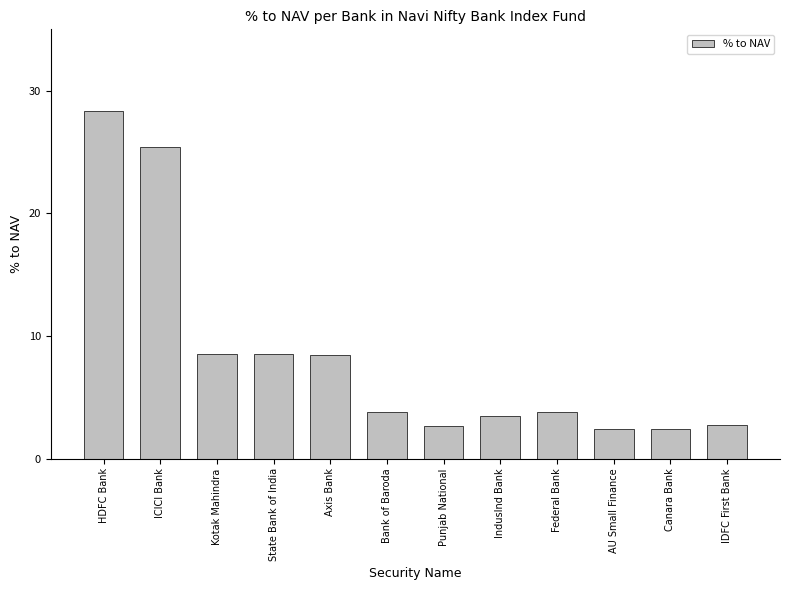

Between HDFC Bank and Federal Bank, which is larger?

HDFC Bank